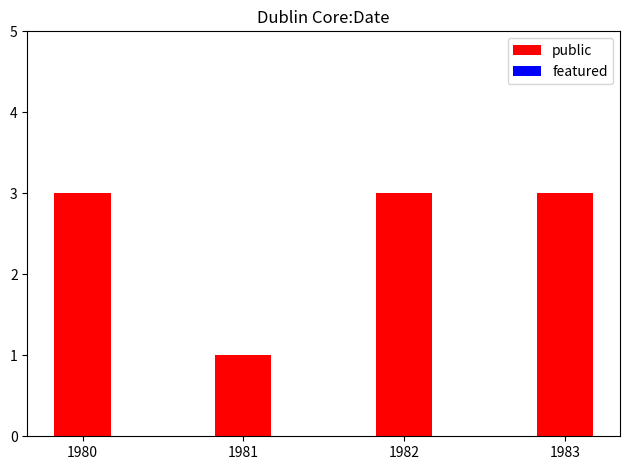

What is the value of the 4th bar from the left?

3